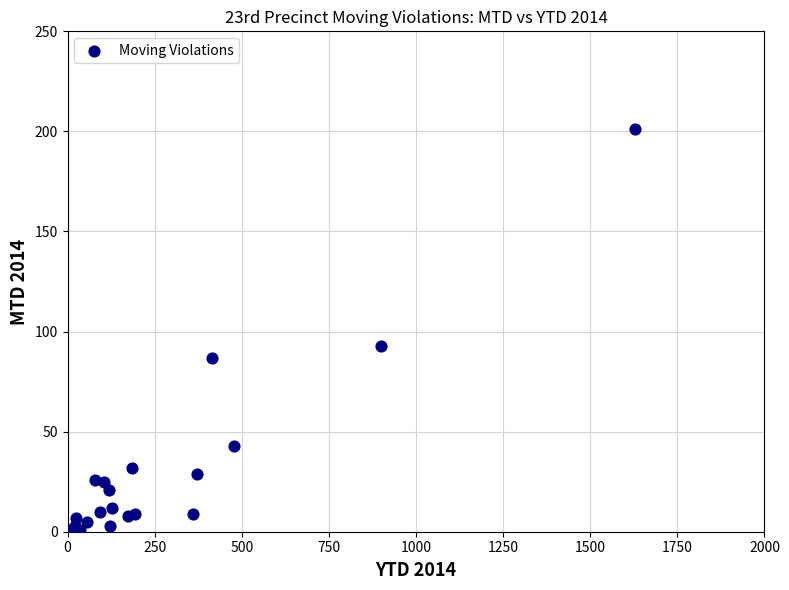

What Y value in the scatter plot is closest to 100?

93